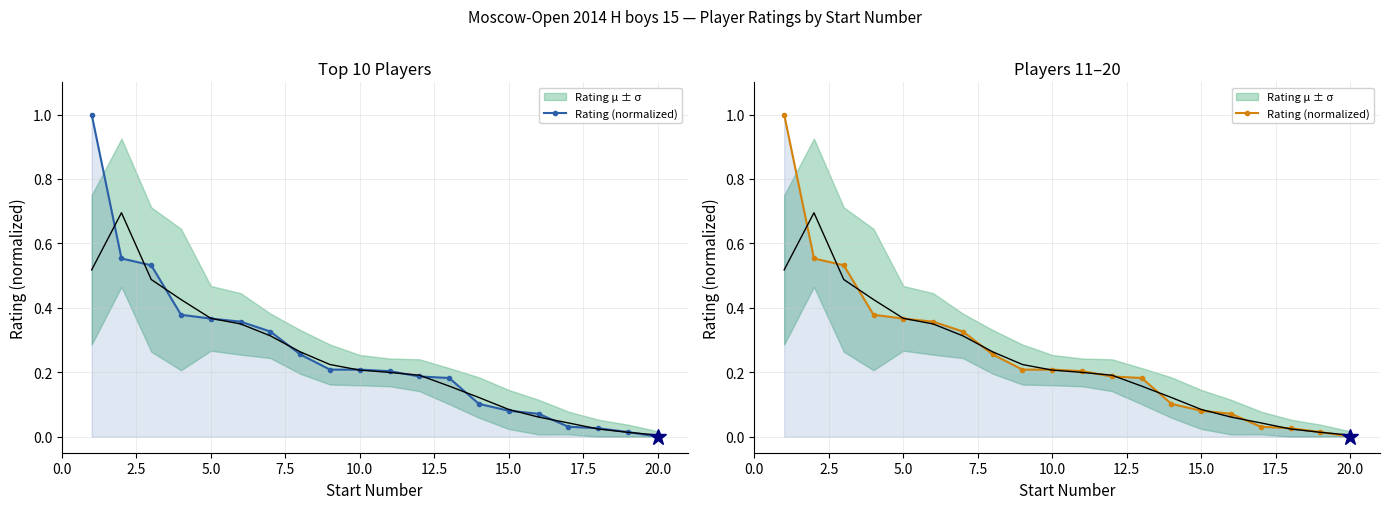

The value at 17.5 is 0.1. True or false?

False